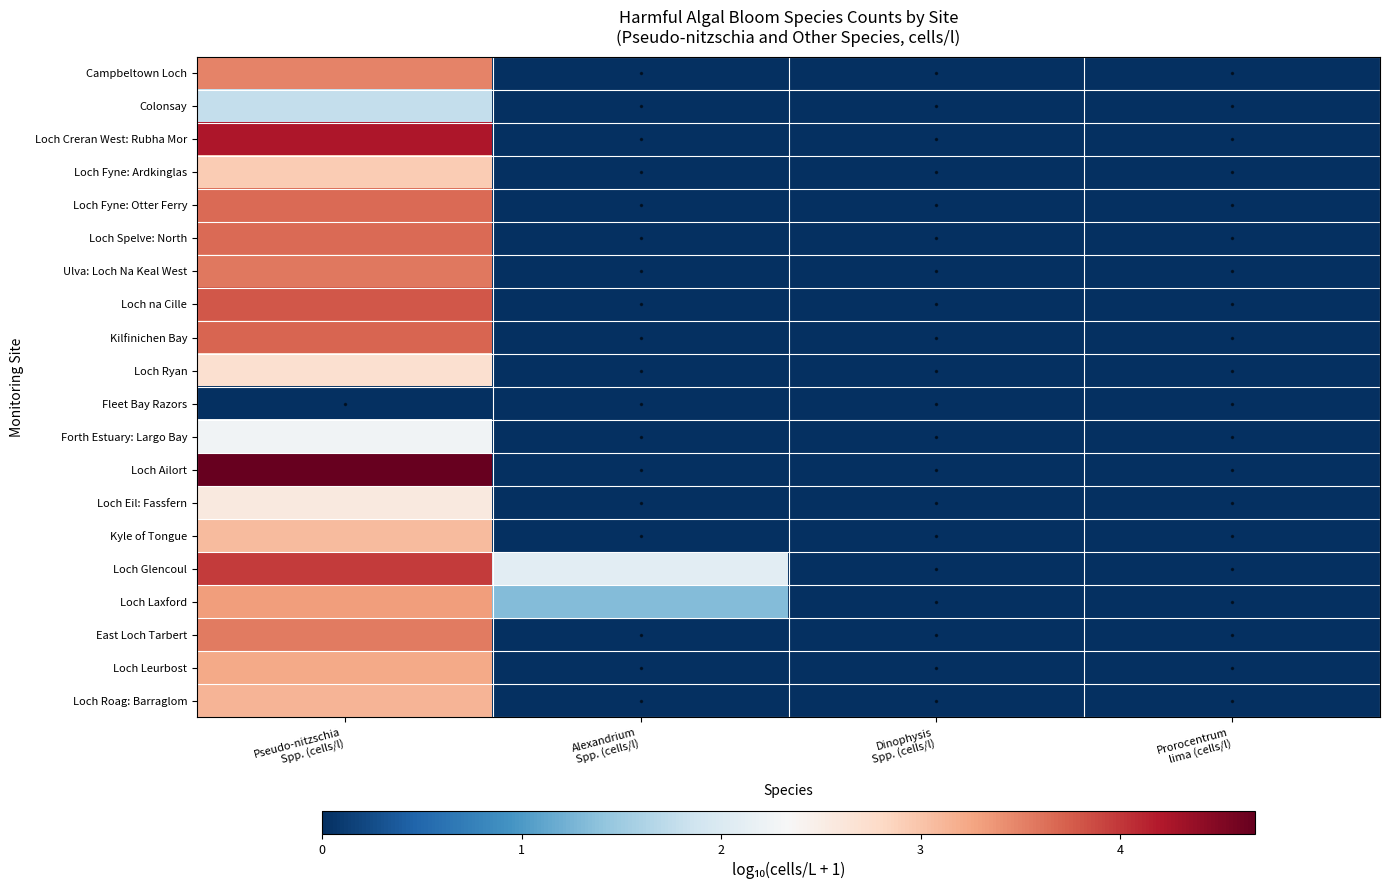

Reading right to left, transcribe all the data shown in this chart.

Campbeltown Loch: Prorocentrum
lima (cells/l)=0.0	Dinophysis
Spp. (cells/l)=0.0	Alexandrium
Spp. (cells/l)=0.0	Pseudo-nitzschia
Spp. (cells/l)=3.5
Colonsay: Prorocentrum
lima (cells/l)=0.0	Dinophysis
Spp. (cells/l)=0.0	Alexandrium
Spp. (cells/l)=0.0	Pseudo-nitzschia
Spp. (cells/l)=1.8
Loch Creran West: Rubha Mor: Prorocentrum
lima (cells/l)=0.0	Dinophysis
Spp. (cells/l)=0.0	Alexandrium
Spp. (cells/l)=0.0	Pseudo-nitzschia
Spp. (cells/l)=4.2
Loch Fyne: Ardkinglas: Prorocentrum
lima (cells/l)=0.0	Dinophysis
Spp. (cells/l)=0.0	Alexandrium
Spp. (cells/l)=0.0	Pseudo-nitzschia
Spp. (cells/l)=2.9
Loch Fyne: Otter Ferry: Prorocentrum
lima (cells/l)=0.0	Dinophysis
Spp. (cells/l)=0.0	Alexandrium
Spp. (cells/l)=0.0	Pseudo-nitzschia
Spp. (cells/l)=3.7
Loch Spelve: North: Prorocentrum
lima (cells/l)=0.0	Dinophysis
Spp. (cells/l)=0.0	Alexandrium
Spp. (cells/l)=0.0	Pseudo-nitzschia
Spp. (cells/l)=3.7
Ulva: Loch Na Keal West: Prorocentrum
lima (cells/l)=0.0	Dinophysis
Spp. (cells/l)=0.0	Alexandrium
Spp. (cells/l)=0.0	Pseudo-nitzschia
Spp. (cells/l)=3.6
Loch na Cille: Prorocentrum
lima (cells/l)=0.0	Dinophysis
Spp. (cells/l)=0.0	Alexandrium
Spp. (cells/l)=0.0	Pseudo-nitzschia
Spp. (cells/l)=3.8
Kilfinichen Bay: Prorocentrum
lima (cells/l)=0.0	Dinophysis
Spp. (cells/l)=0.0	Alexandrium
Spp. (cells/l)=0.0	Pseudo-nitzschia
Spp. (cells/l)=3.7
Loch Ryan: Prorocentrum
lima (cells/l)=0.0	Dinophysis
Spp. (cells/l)=0.0	Alexandrium
Spp. (cells/l)=0.0	Pseudo-nitzschia
Spp. (cells/l)=2.7
Fleet Bay Razors: Prorocentrum
lima (cells/l)=0.0	Dinophysis
Spp. (cells/l)=0.0	Alexandrium
Spp. (cells/l)=0.0	Pseudo-nitzschia
Spp. (cells/l)=0.0
Forth Estuary: Largo Bay: Prorocentrum
lima (cells/l)=0.0	Dinophysis
Spp. (cells/l)=0.0	Alexandrium
Spp. (cells/l)=0.0	Pseudo-nitzschia
Spp. (cells/l)=2.3
Loch Ailort: Prorocentrum
lima (cells/l)=0.0	Dinophysis
Spp. (cells/l)=0.0	Alexandrium
Spp. (cells/l)=0.0	Pseudo-nitzschia
Spp. (cells/l)=4.7
Loch Eil: Fassfern: Prorocentrum
lima (cells/l)=0.0	Dinophysis
Spp. (cells/l)=0.0	Alexandrium
Spp. (cells/l)=0.0	Pseudo-nitzschia
Spp. (cells/l)=2.6
Kyle of Tongue: Prorocentrum
lima (cells/l)=0.0	Dinophysis
Spp. (cells/l)=0.0	Alexandrium
Spp. (cells/l)=0.0	Pseudo-nitzschia
Spp. (cells/l)=3.1
Loch Glencoul: Prorocentrum
lima (cells/l)=0.0	Dinophysis
Spp. (cells/l)=0.0	Alexandrium
Spp. (cells/l)=2.1	Pseudo-nitzschia
Spp. (cells/l)=4.0
Loch Laxford: Prorocentrum
lima (cells/l)=0.0	Dinophysis
Spp. (cells/l)=0.0	Alexandrium
Spp. (cells/l)=1.3	Pseudo-nitzschia
Spp. (cells/l)=3.3
East Loch Tarbert: Prorocentrum
lima (cells/l)=0.0	Dinophysis
Spp. (cells/l)=0.0	Alexandrium
Spp. (cells/l)=0.0	Pseudo-nitzschia
Spp. (cells/l)=3.6
Loch Leurbost: Prorocentrum
lima (cells/l)=0.0	Dinophysis
Spp. (cells/l)=0.0	Alexandrium
Spp. (cells/l)=0.0	Pseudo-nitzschia
Spp. (cells/l)=3.2
Loch Roag: Barraglom: Prorocentrum
lima (cells/l)=0.0	Dinophysis
Spp. (cells/l)=0.0	Alexandrium
Spp. (cells/l)=0.0	Pseudo-nitzschia
Spp. (cells/l)=3.1